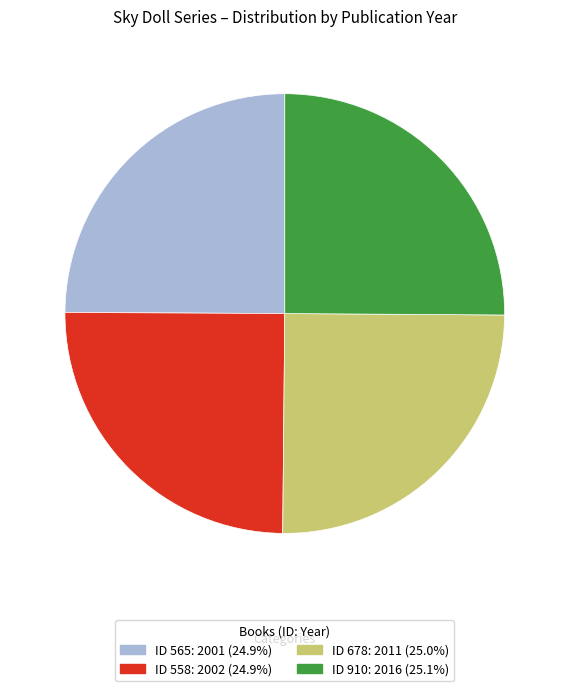

Is there a majority slice in this chart?

No